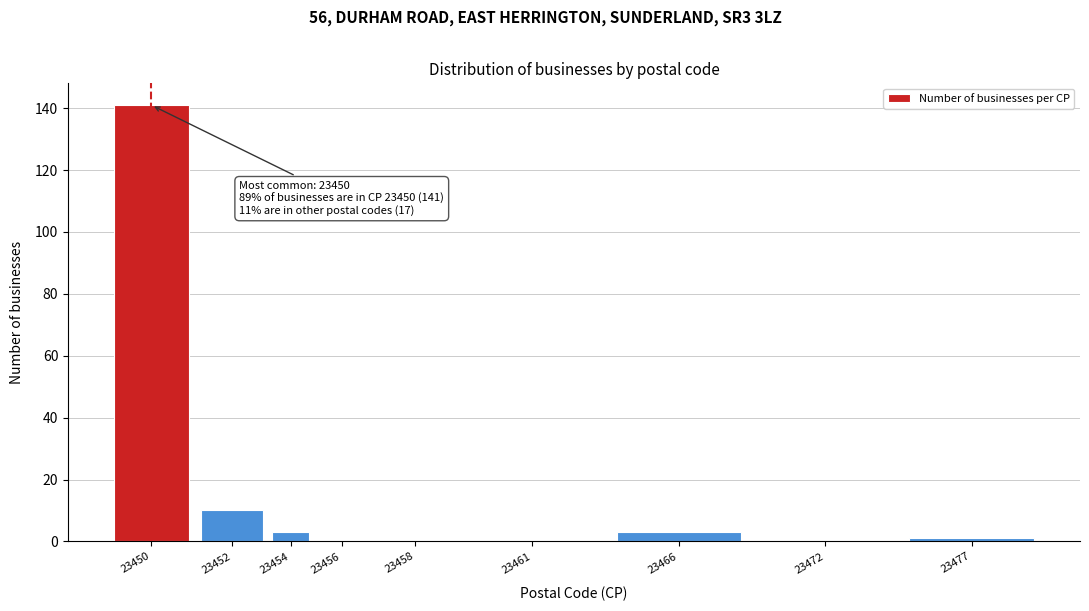

Reading right to left, extract all data points from this chart.

23477=1	23472=0	23466=3	23461=0	23458=0	23456=0	23454=3	23452=10	23450=141